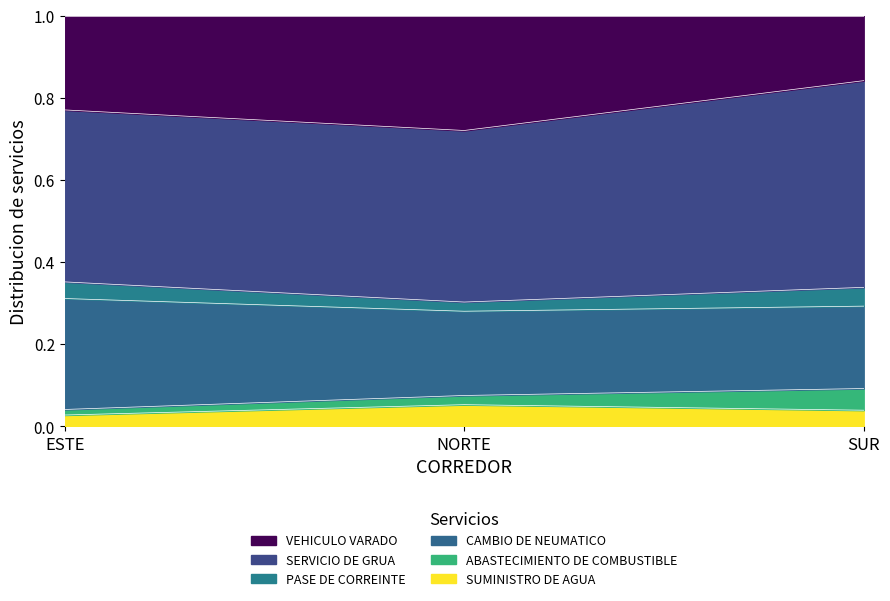

What is the total value across all series at SUR?

1.0